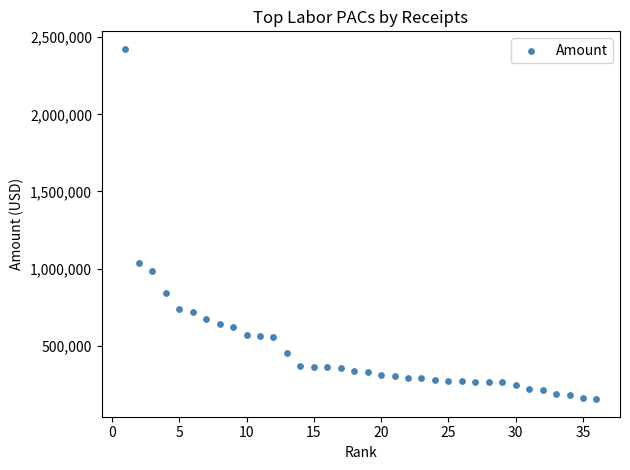

What Y value in the scatter plot is closest to 1289091?

1037286